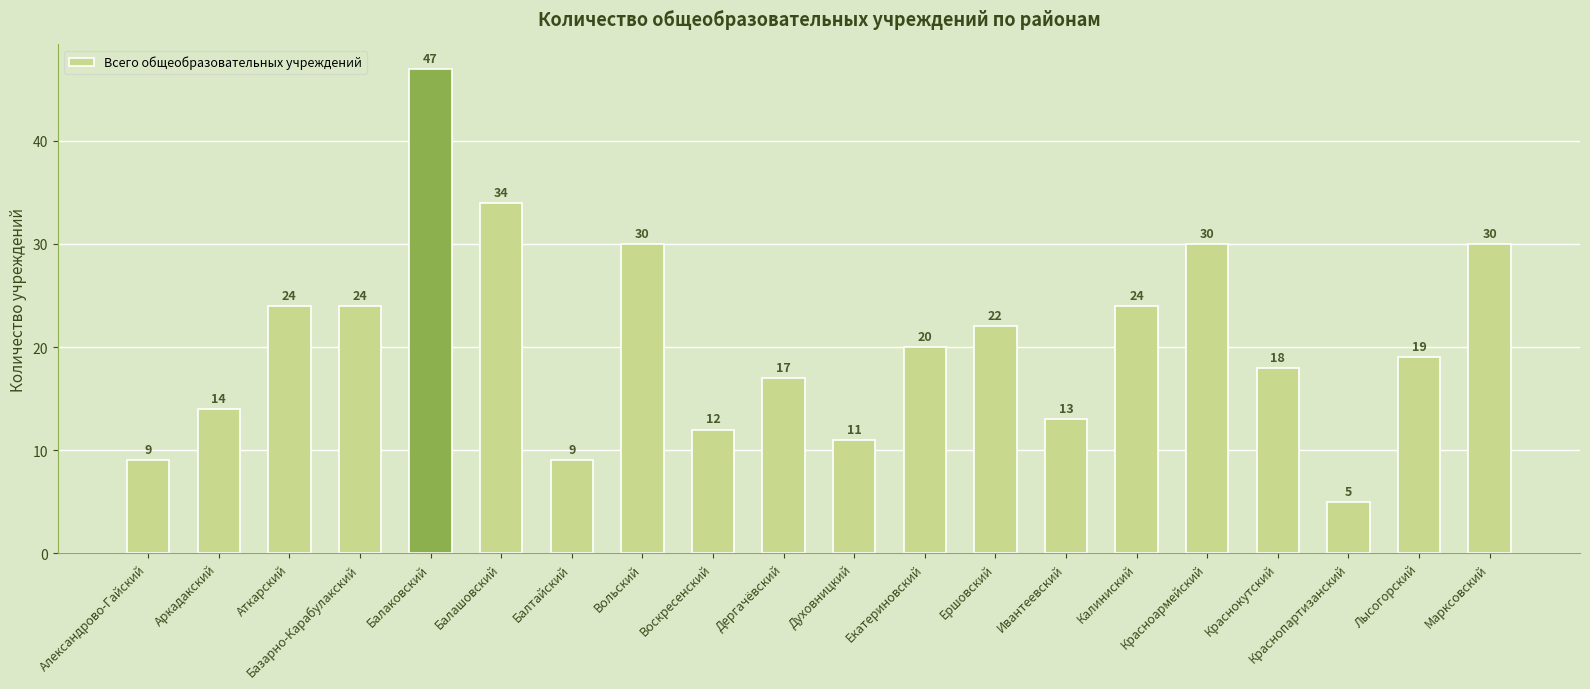

Which has a higher value, Ершовский or Аткарский?

Аткарский